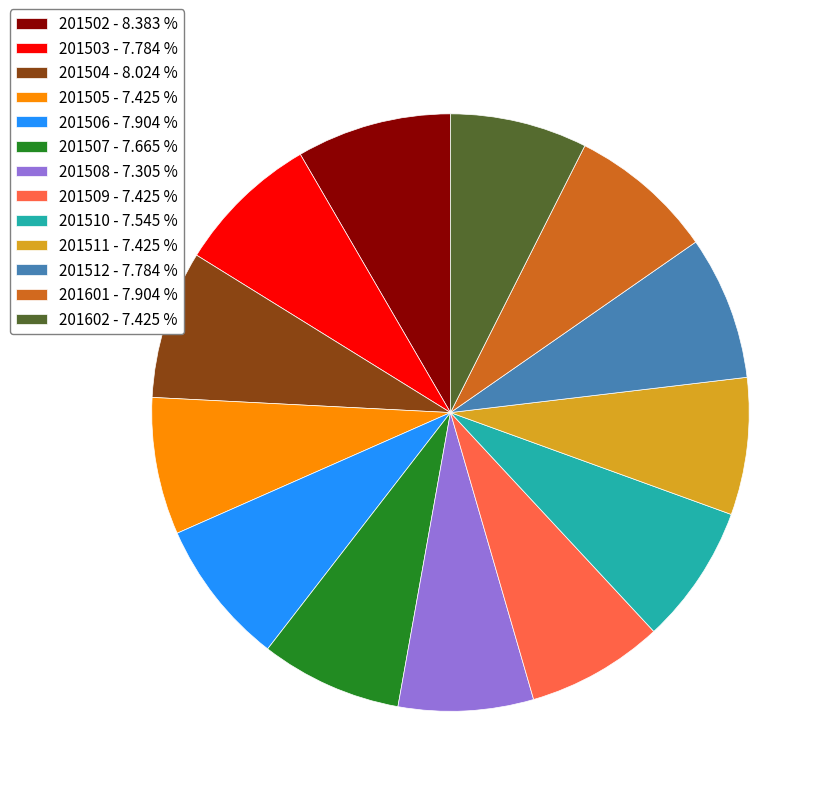

Do 201508 - 7.305 % and 201509 - 7.425 % together represent more than half of the pie?

No